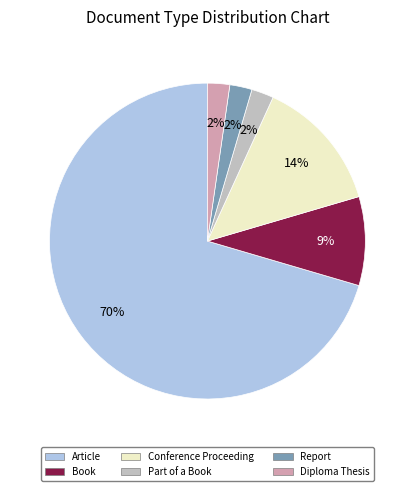

Which category accounts for the majority?

Article